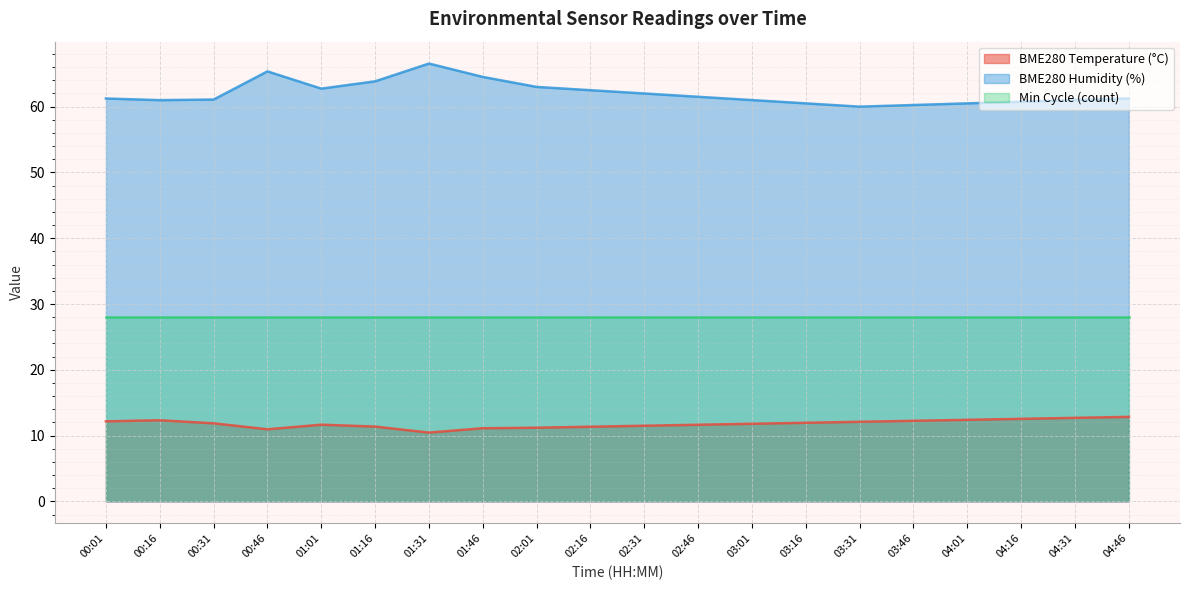

What is the label of the 16th point from the right?

01:01